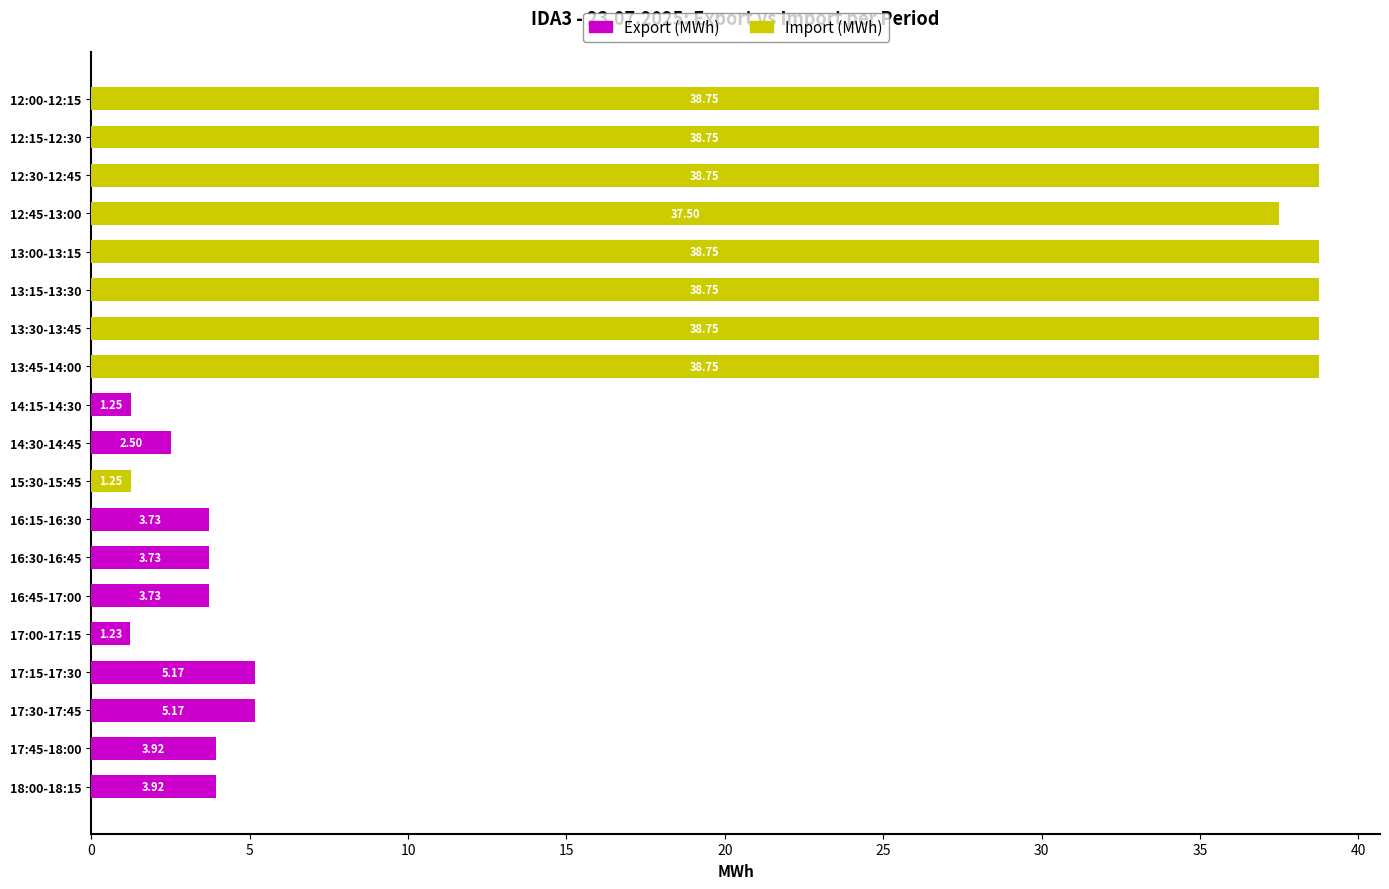

What is the sum of the Export (MWh) values at 14:30-14:45 and 14:15-14:30?

3.8